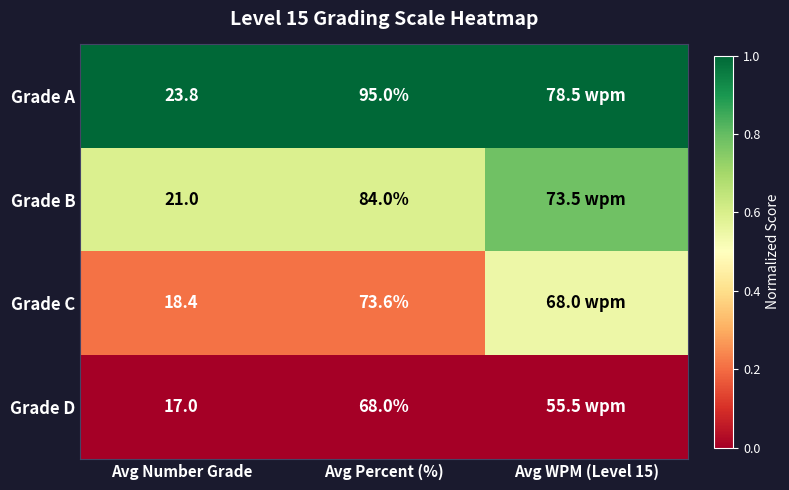

Between Avg Number Grade and Avg WPM (Level 15), which is larger?

Avg WPM (Level 15)